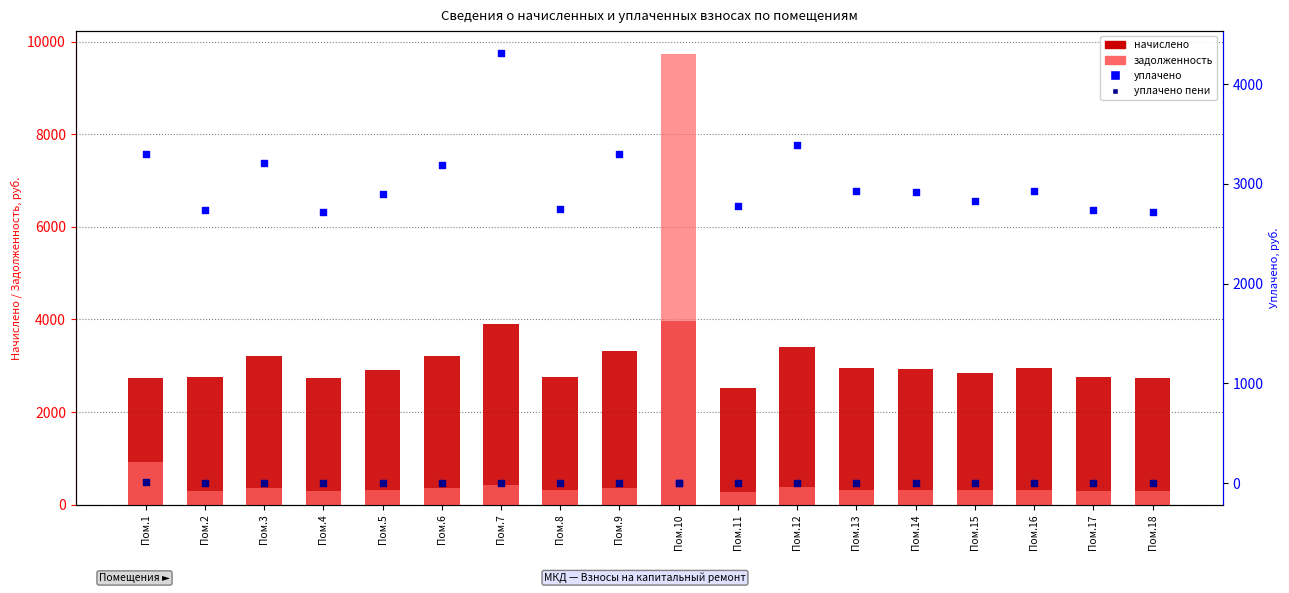

Is the value of начислено at Пом.11 greater than the value of уплачено пени at Пом.2?

Yes